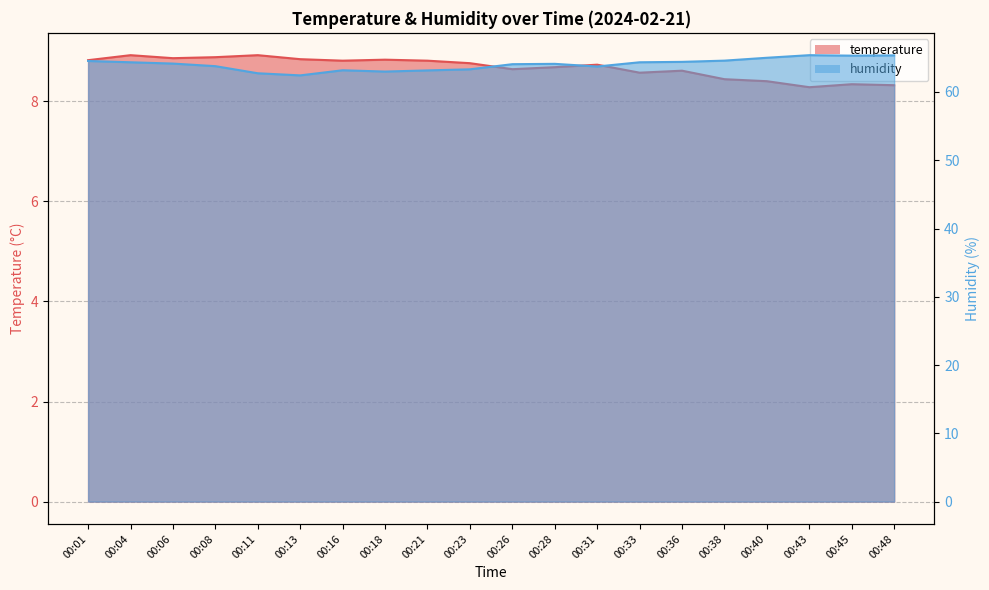

Reading left to right, extract all data points from this chart.

temperature: 00:01=8.8	00:04=8.9	00:06=8.9	00:08=8.9	00:11=8.9	00:13=8.8	00:16=8.8	00:18=8.8	00:21=8.8	00:23=8.8	00:26=8.6	00:28=8.7	00:31=8.7	00:33=8.6	00:36=8.6	00:38=8.4	00:40=8.4	00:43=8.3	00:45=8.3	00:48=8.3
humidity: 00:01=64.5	00:04=64.3	00:06=64.2	00:08=63.8	00:11=62.7	00:13=62.4	00:16=63.2	00:18=63.0	00:21=63.2	00:23=63.3	00:26=64.1	00:28=64.1	00:31=63.7	00:33=64.3	00:36=64.4	00:38=64.6	00:40=65.0	00:43=65.4	00:45=65.3	00:48=65.4